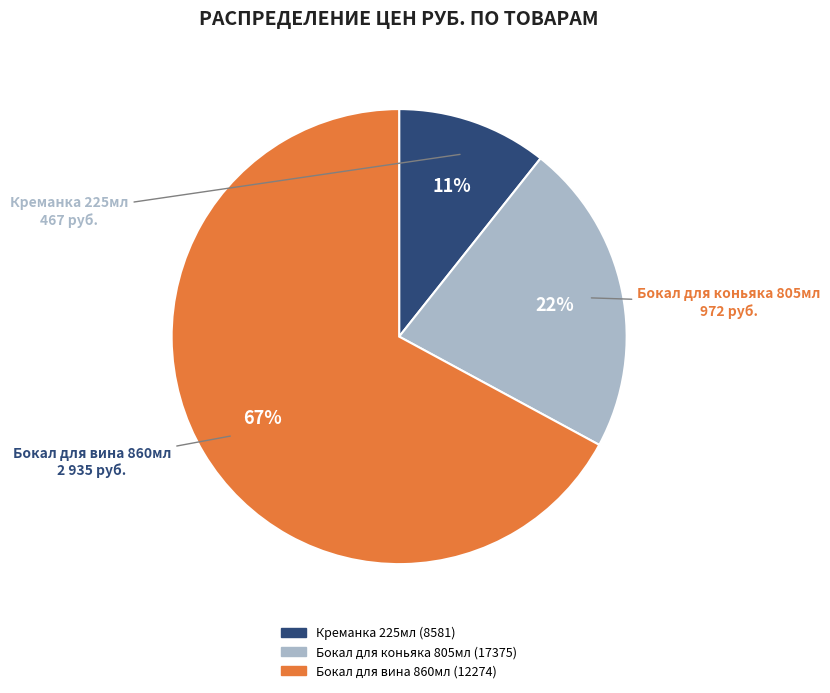

Which has a higher value, Креманка 225мл (8581) or Бокал для коньяка 805мл (17375)?

Бокал для коньяка 805мл (17375)